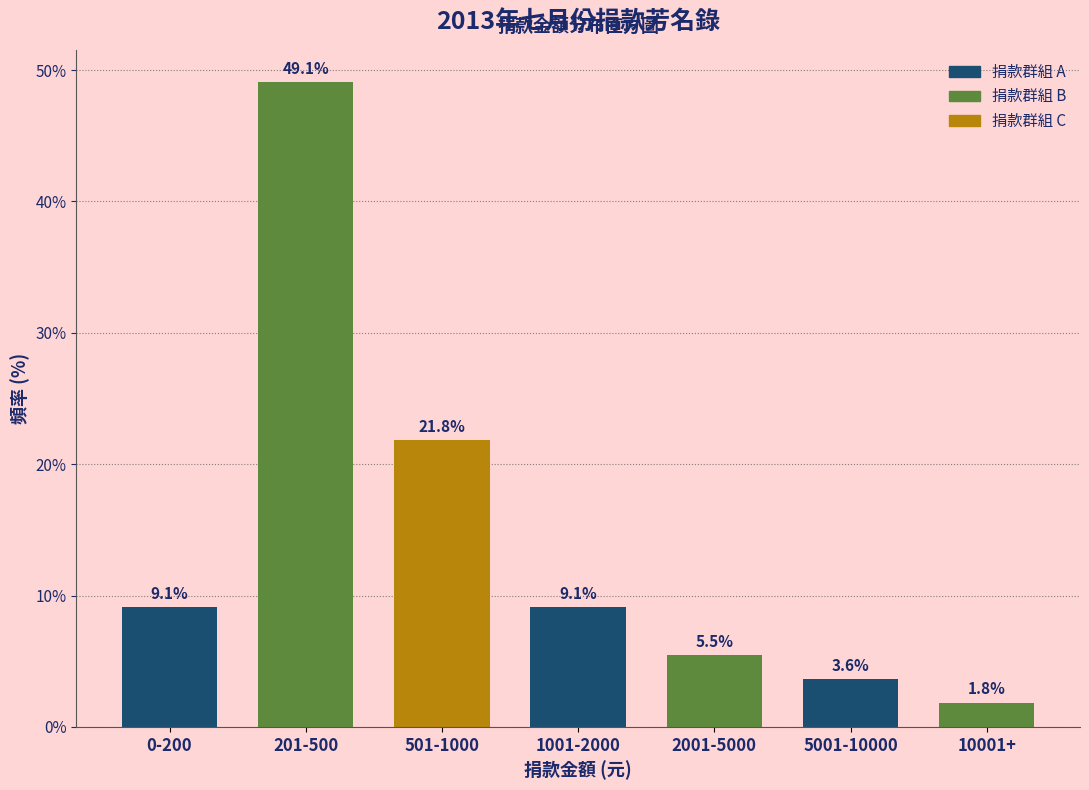

Reading right to left, transcribe all the data shown in this chart.

10001+=1.8	5001-10000=3.6	2001-5000=5.5	1001-2000=9.1	501-1000=21.8	201-500=49.1	0-200=9.1